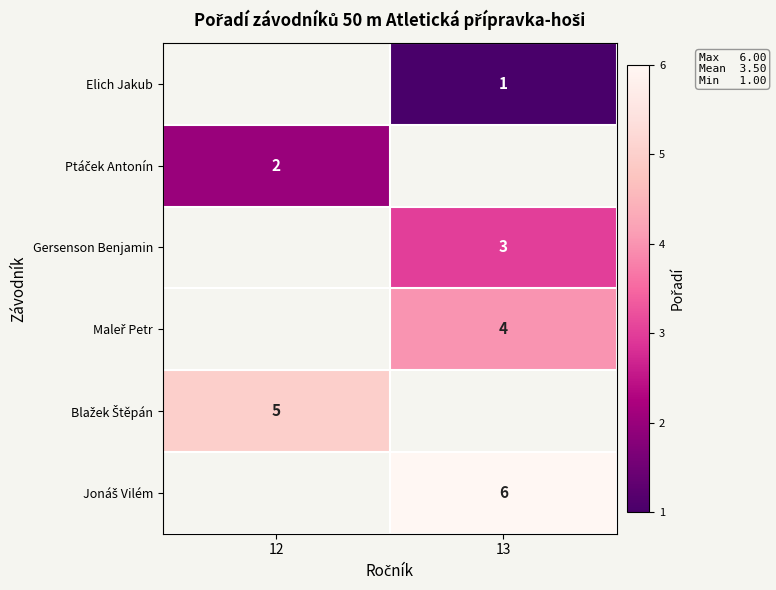

The Elich Jakub series shows 1 at 13. True or false?

True